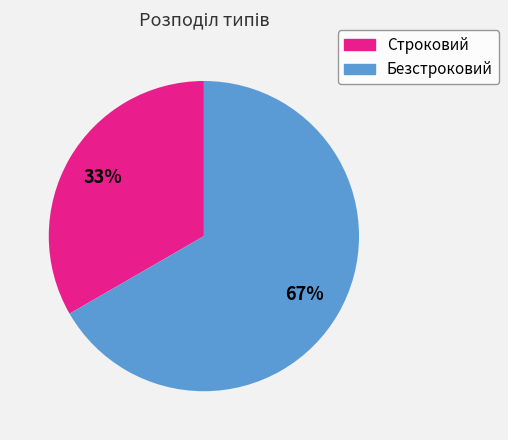

What is the largest slice in the pie chart?

Безстроковий